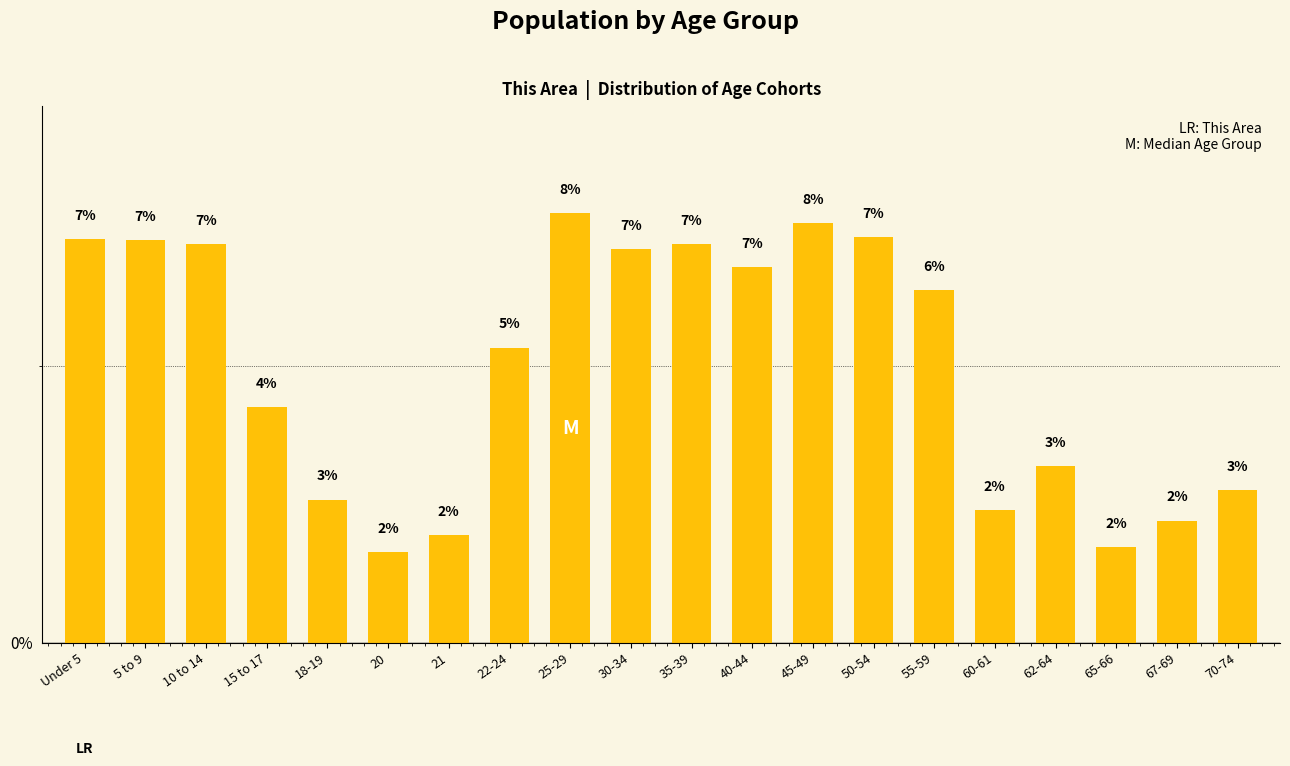

List the labels in order of value, largest first.

25-29, 45-49, 50-54, Under 5, 5 to 9, 10 to 14, 35-39, 30-34, 40-44, 55-59, 22-24, 15 to 17, 62-64, 70-74, 18-19, 60-61, 67-69, 21, 65-66, 20